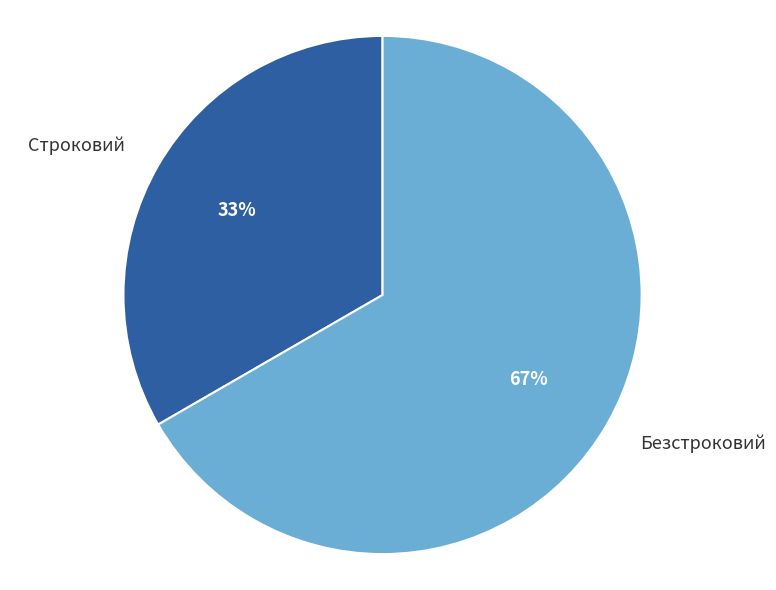

To the nearest percent, what percentage of the pie is Безстроковий?

67%